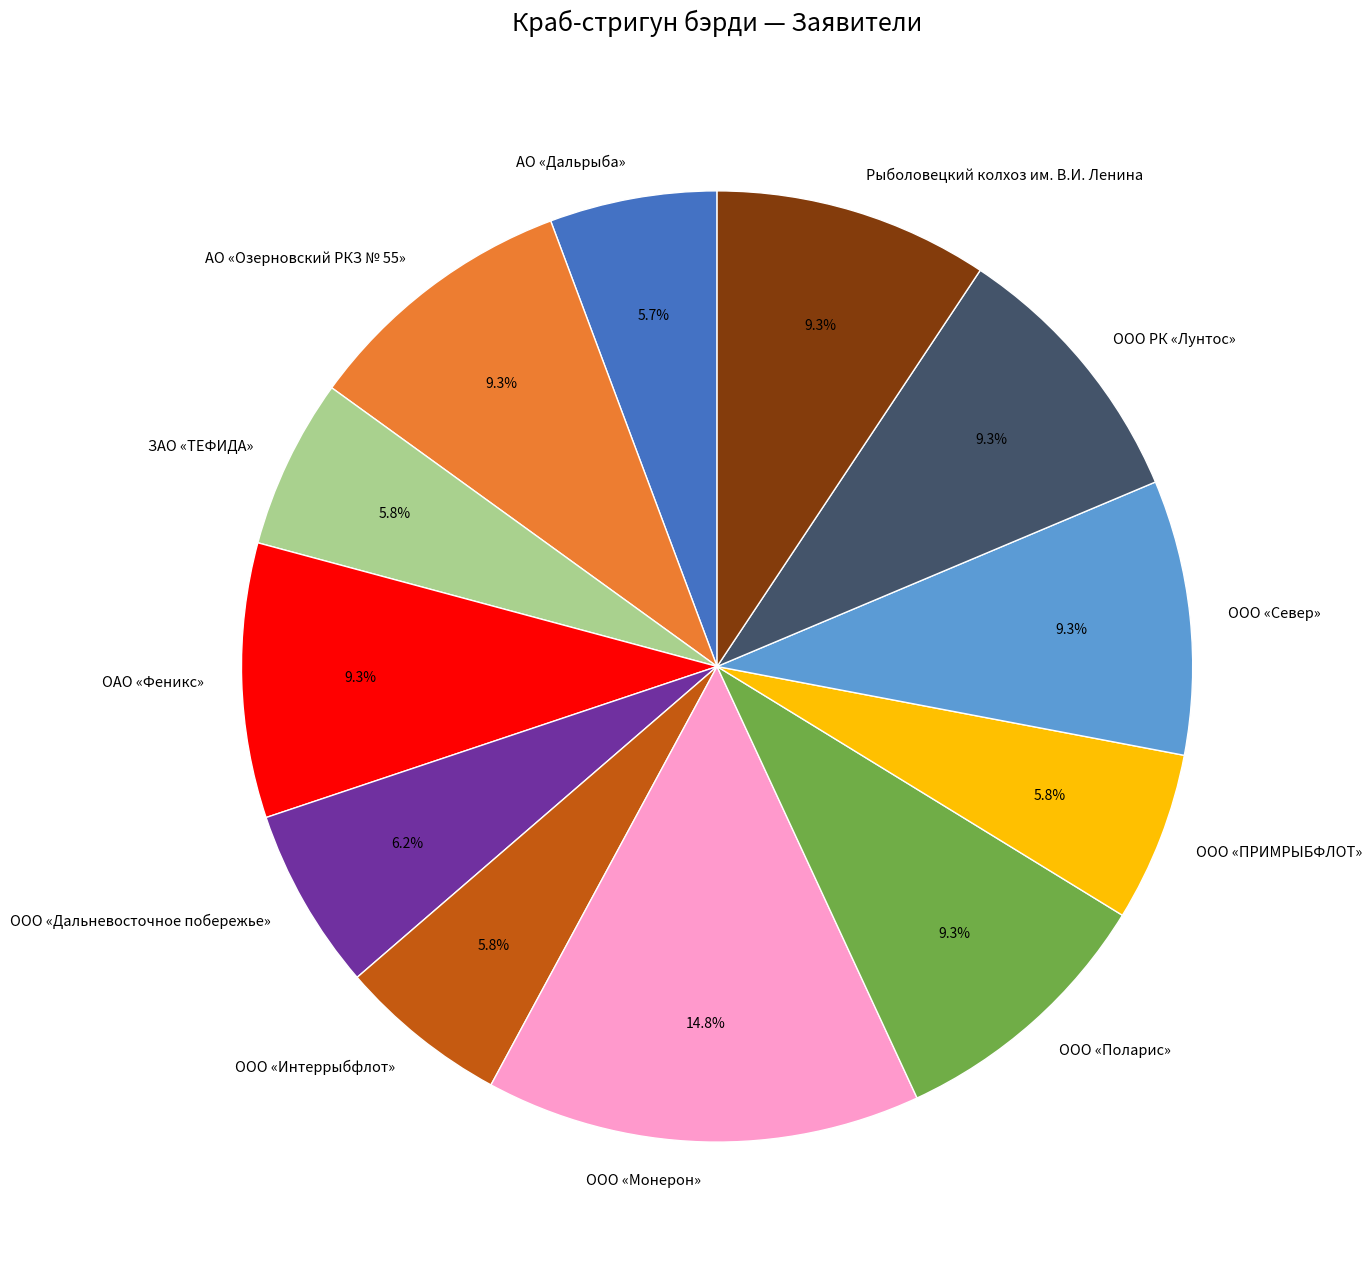

What percentage is NOT represented by ООО «Дальневосточное побережье»?

93.8%